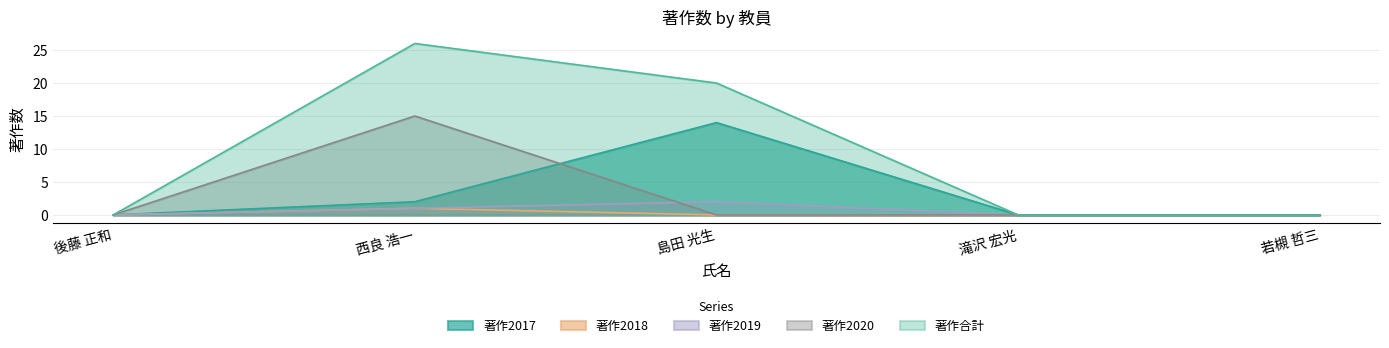

What is the maximum value shown in the chart?

26